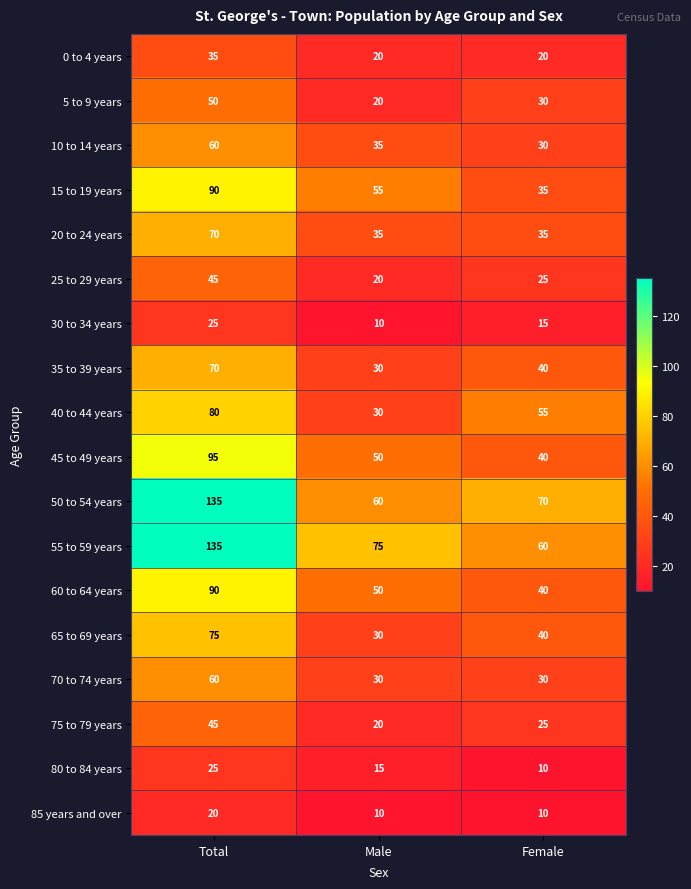

What is the sum of the 40 to 44 years values at Male and Total?

110